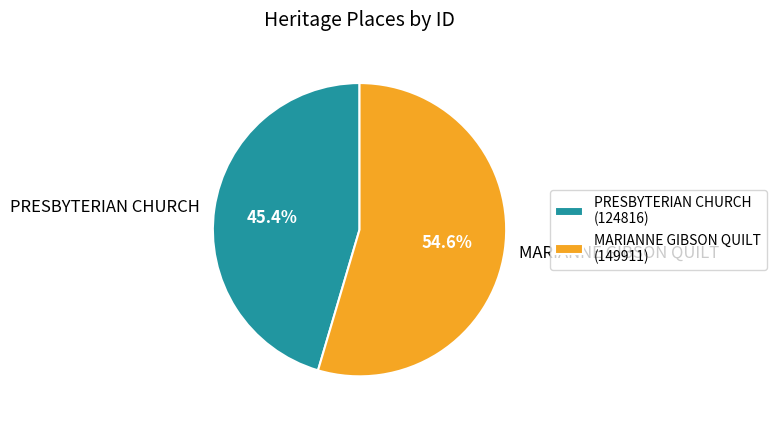

The PRESBYTERIAN CHURCH slice represents 57% of the pie. True or false?

False